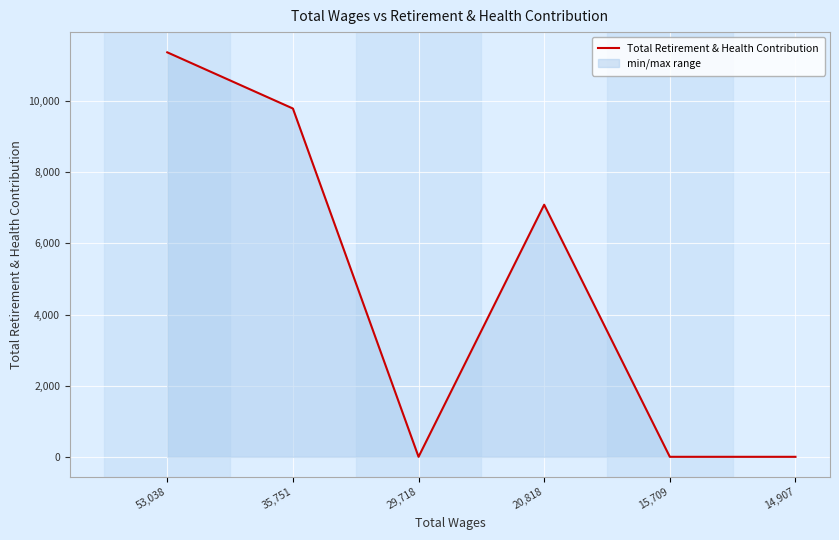

What is the change in value from 53,038 to 29,718?

-11374